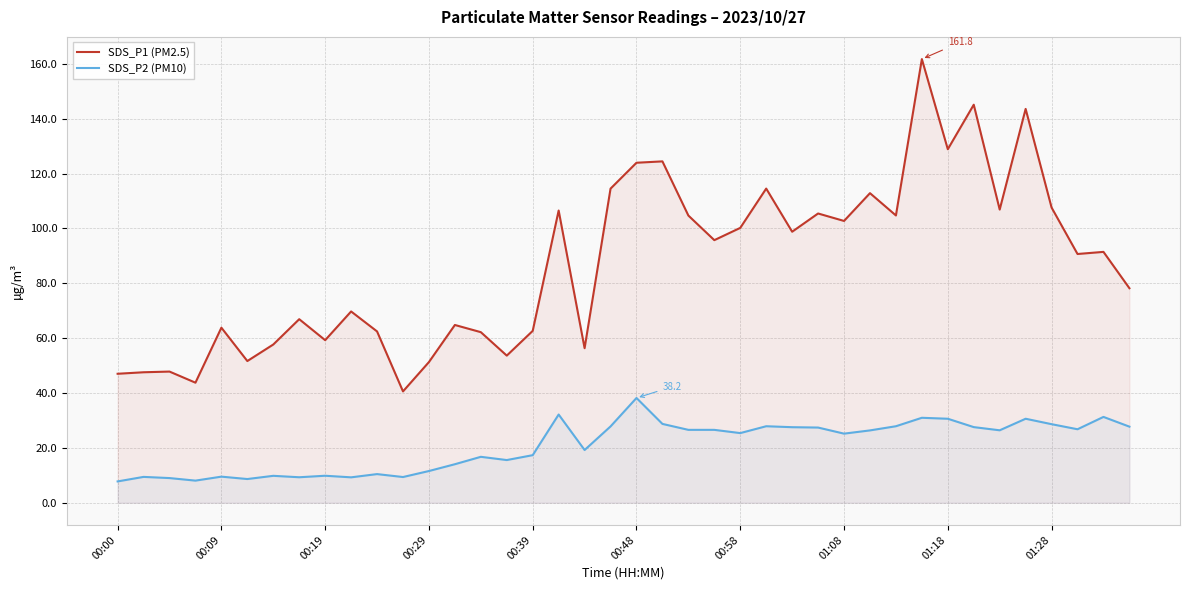

Reading left to right, extract all data points from this chart.

SDS_P1 (PM2.5): 47.0	47.6	47.8	43.8	63.8	51.7	57.7	66.9	59.3	69.8	62.5	40.6	51.3	64.8	62.2	53.6	62.7	106.5	56.4	114.5	124.0	124.5	104.7	95.8	100.2	114.5	98.8	105.5	102.8	112.9	104.8	161.8	128.9	145.1	106.9	143.6	107.6	90.7	91.5	78.2
SDS_P2 (PM10): 7.8	9.4	9.0	8.1	9.5	8.7	9.8	9.3	9.8	9.3	10.4	9.4	11.6	14.1	16.8	15.6	17.4	32.2	19.2	27.8	38.2	28.8	26.6	26.6	25.4	27.9	27.6	27.4	25.2	26.4	27.9	31.0	30.6	27.6	26.4	30.6	28.6	26.8	31.3	27.8